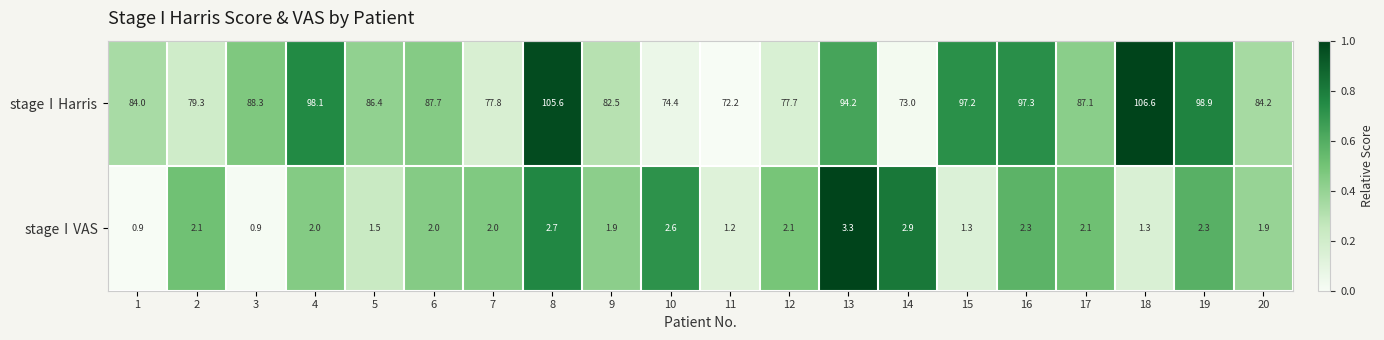

What is the difference between the maximum and minimum values in the stageⅠVAS series?

2.4